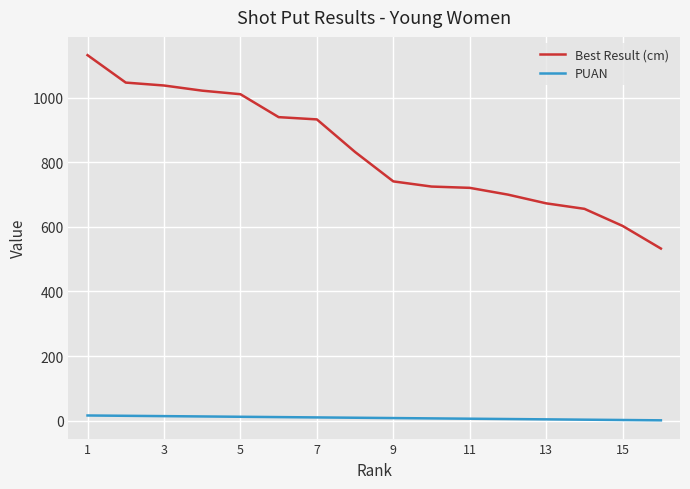

How many lines are shown in the chart?

2